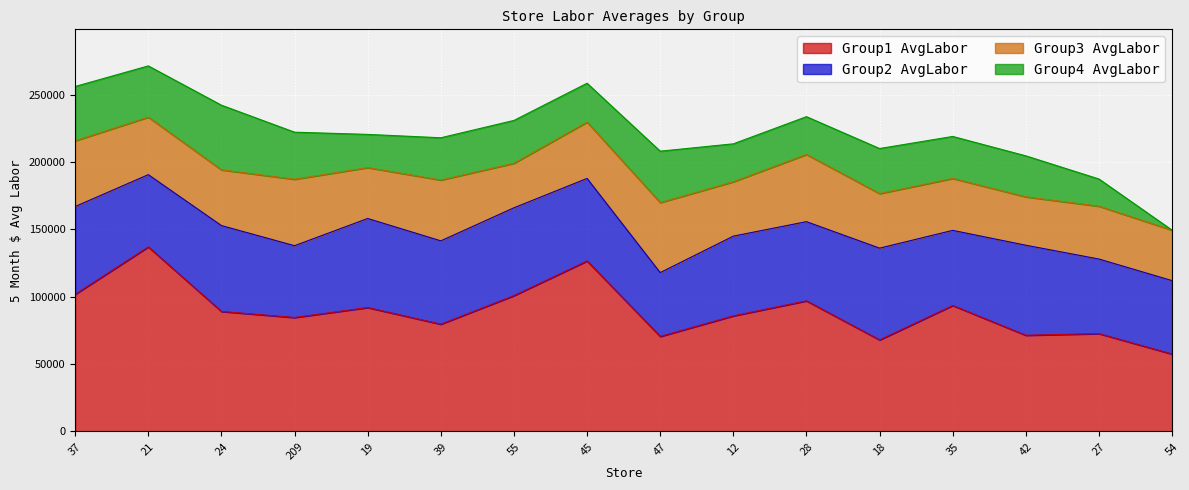

The Group4_AvgLabor series shows 38147.8 at 47. True or false?

True